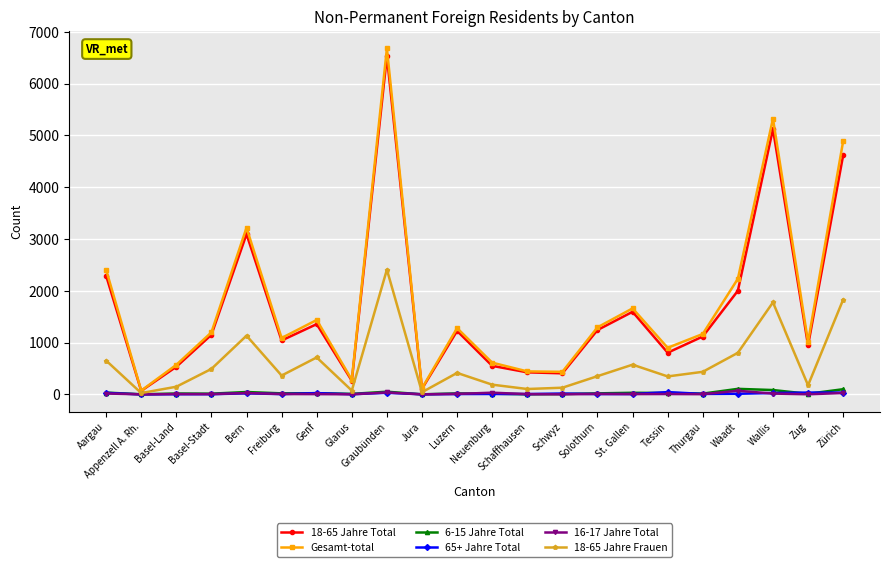

The value of 18-65 Jahre Total at Solothurn is 420. True or false?

False